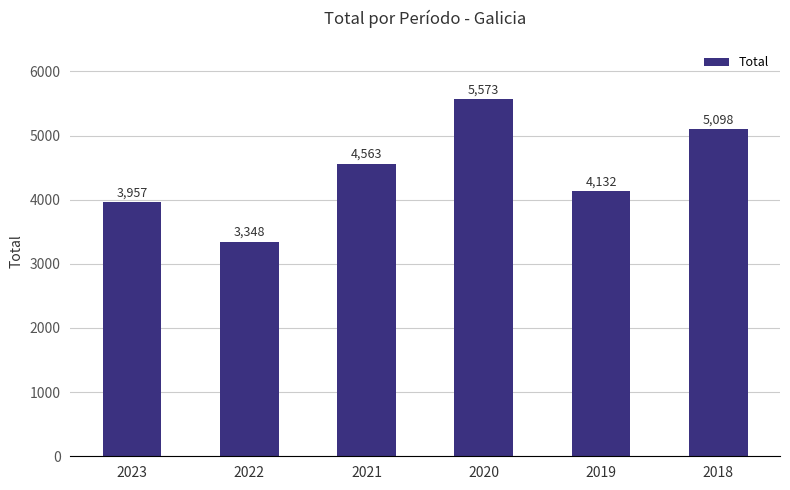

What is the value of the 4th bar from the left?

5573